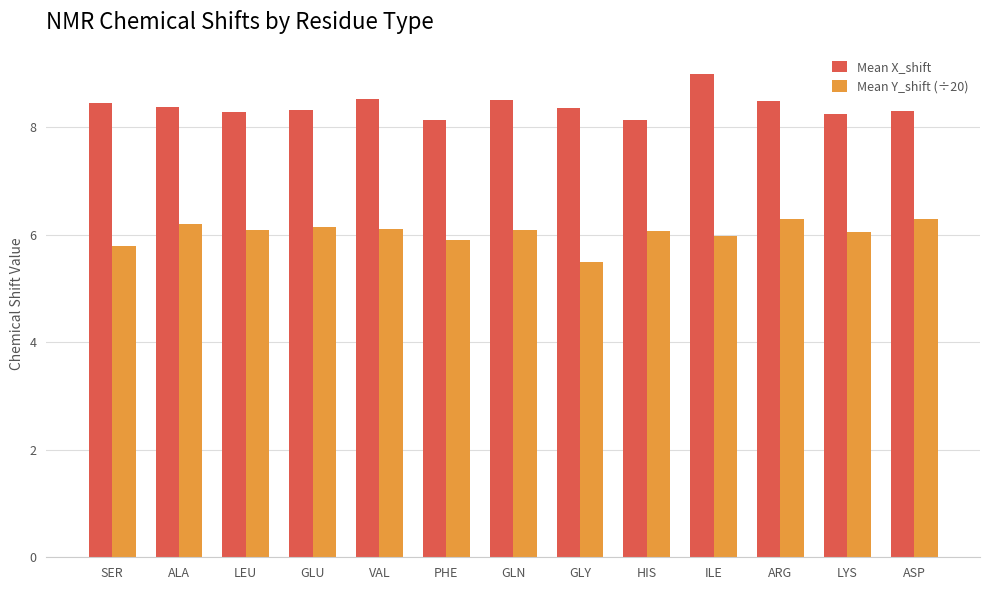

At which label does Mean Y_shift (÷20) first exceed 6?

ALA